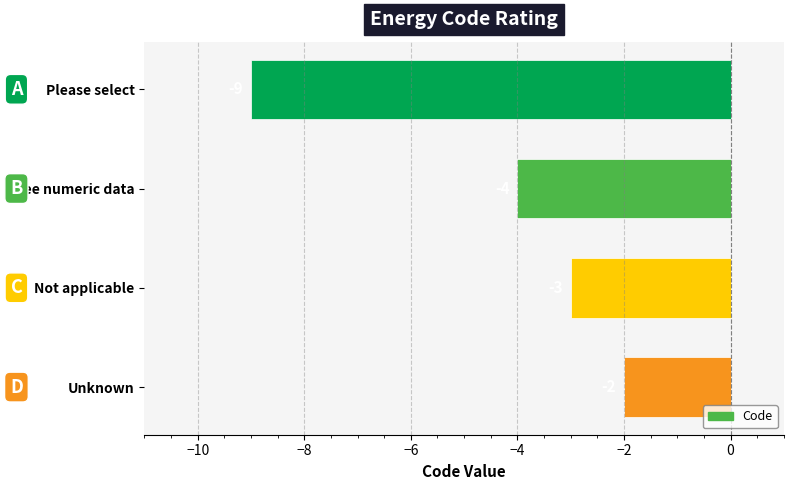

Is it true that the value at Not applicable is -3?

True